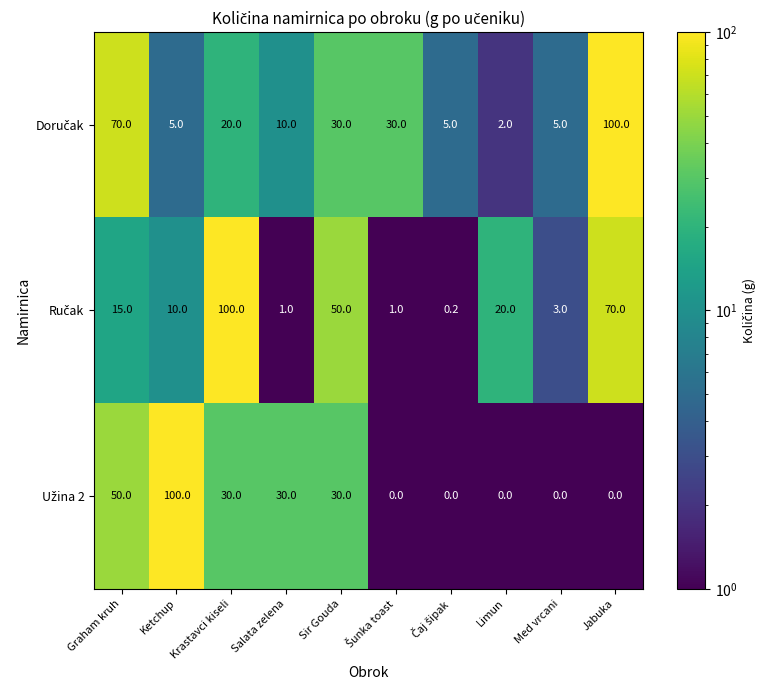

At how many categories does at least one series exceed 57?

4